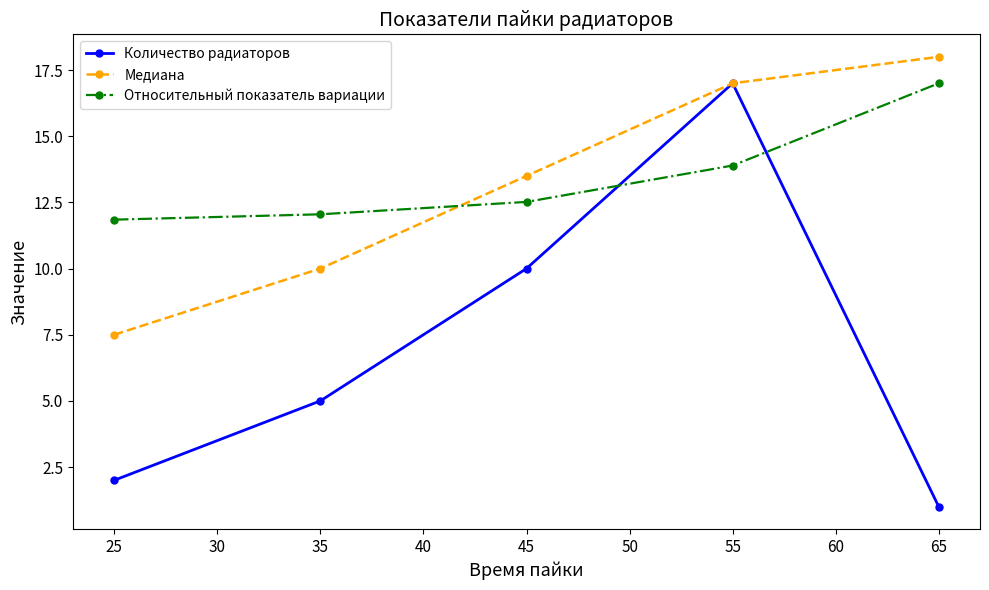

How many series are shown in this chart?

3